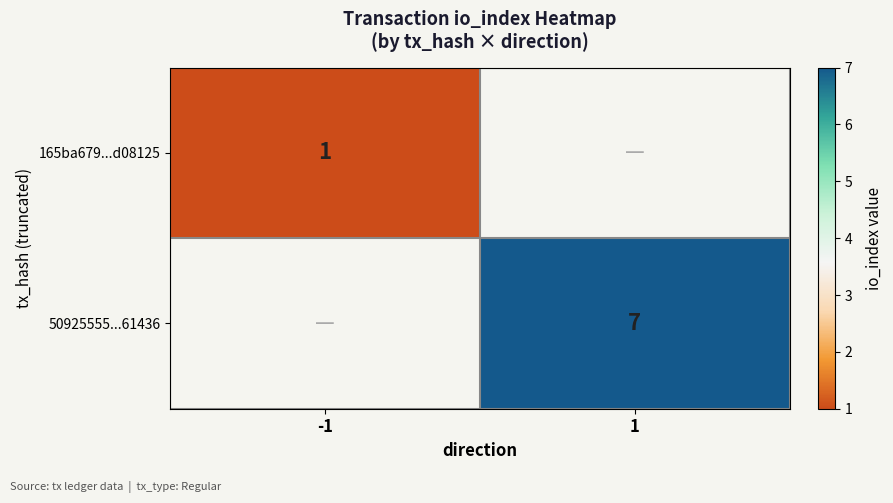

The 165ba679...d08125 series shows 1.5 at -1. True or false?

False